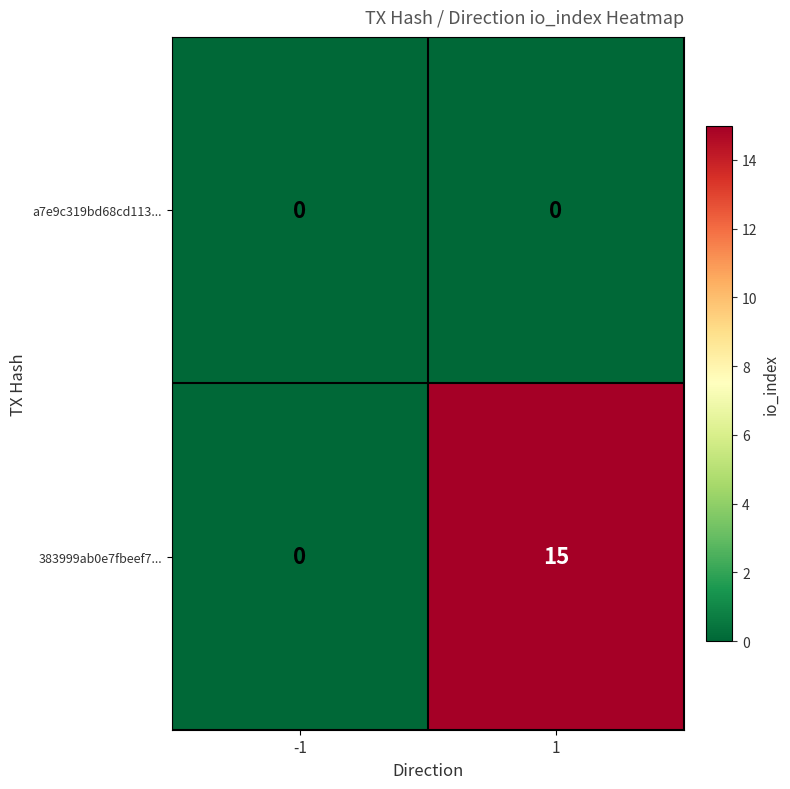

Reading right to left, transcribe all the data shown in this chart.

a7e9c319bd68cd113...: 1=0	-1=0
383999ab0e7fbeef7...: 1=15	-1=0